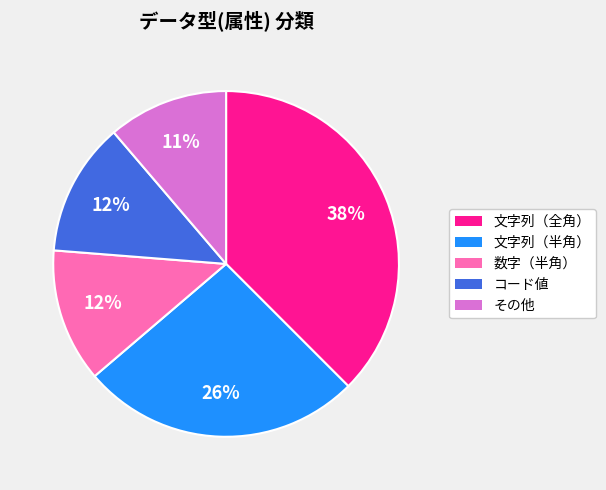

Is it true that その他 is 11% of the pie?

True